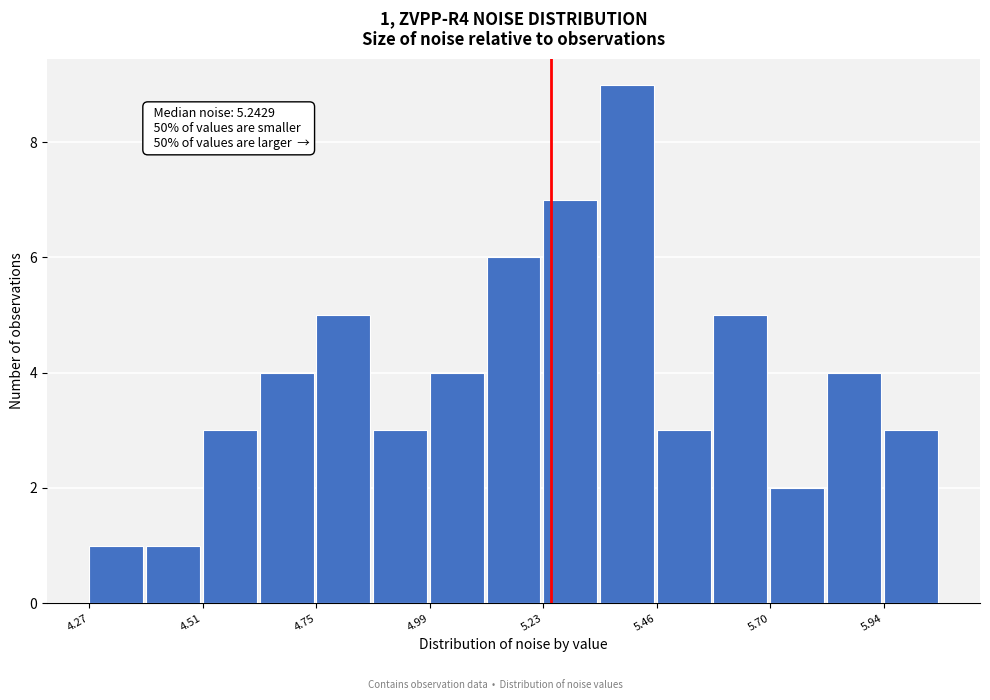

Around what value on the x-axis is the tallest bar? Give the approximate position of its centre, as read against the axis.

5.40